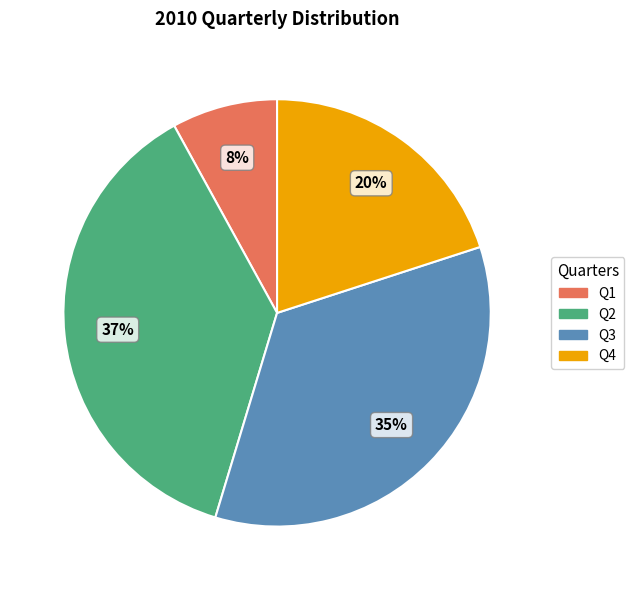

Count the number of slices in the pie.

4